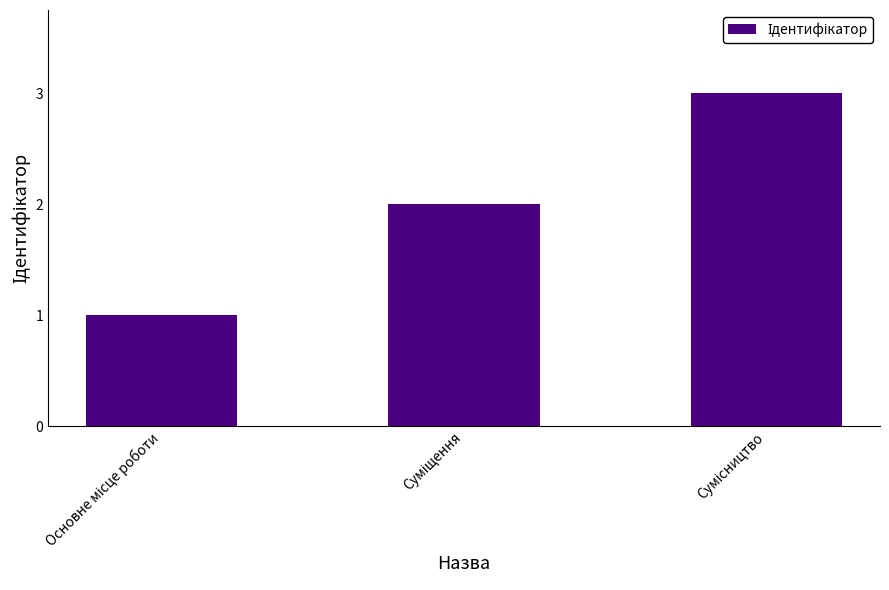

What is the sum of all values?

6